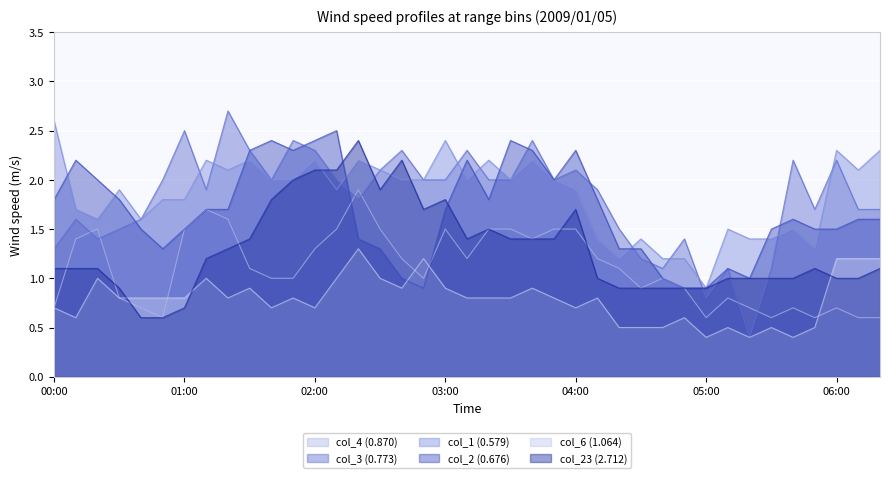

Which category has the lowest value across all series?

05:20